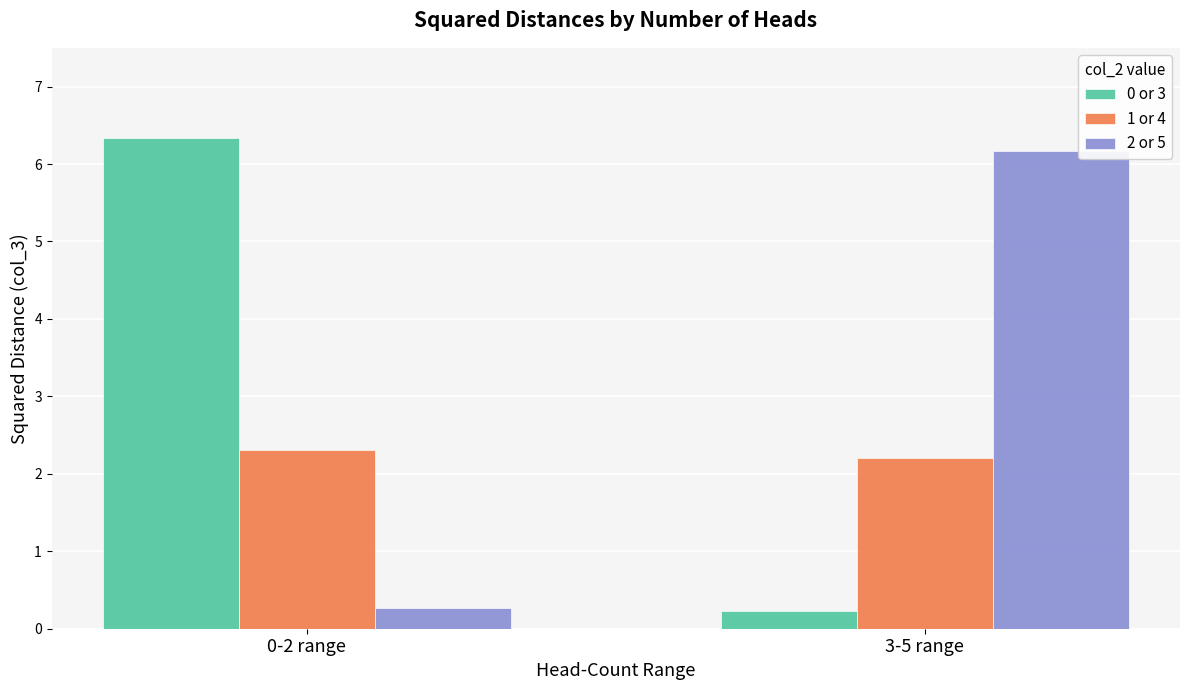

Which series has the widest spread of values?

0 or 3